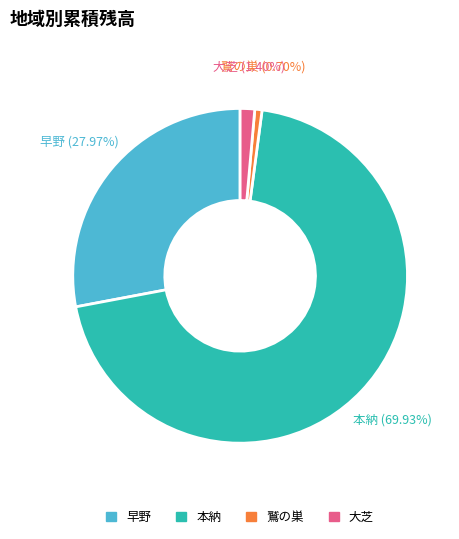

Is there a majority slice in this chart?

Yes